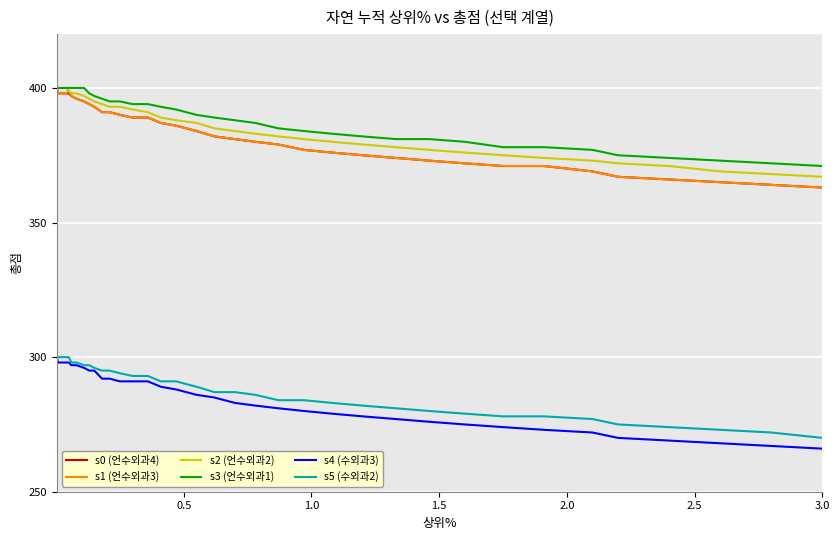

True or false: s1 (언수외과3) and s4 (수외과3) intersect in this chart.

False